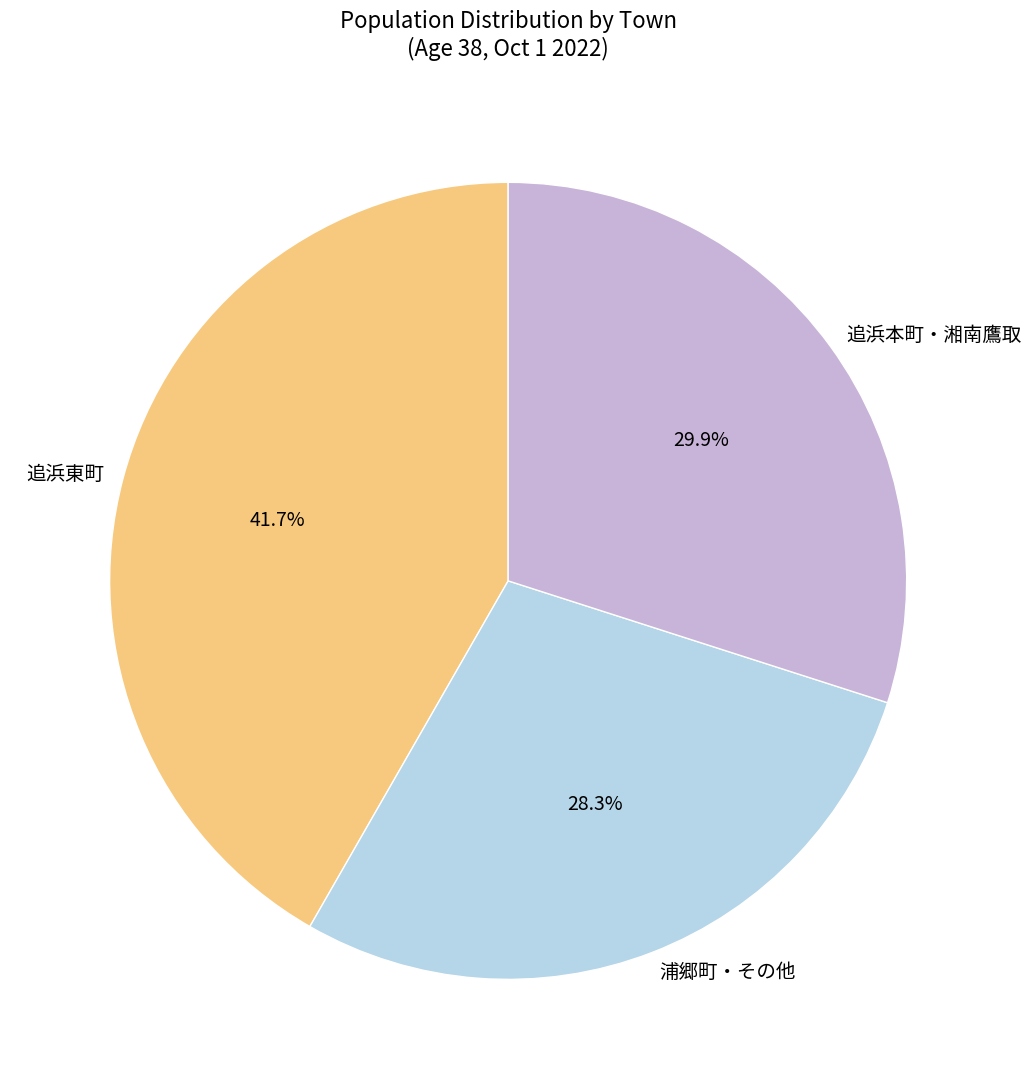

Count the number of slices in the pie.

3